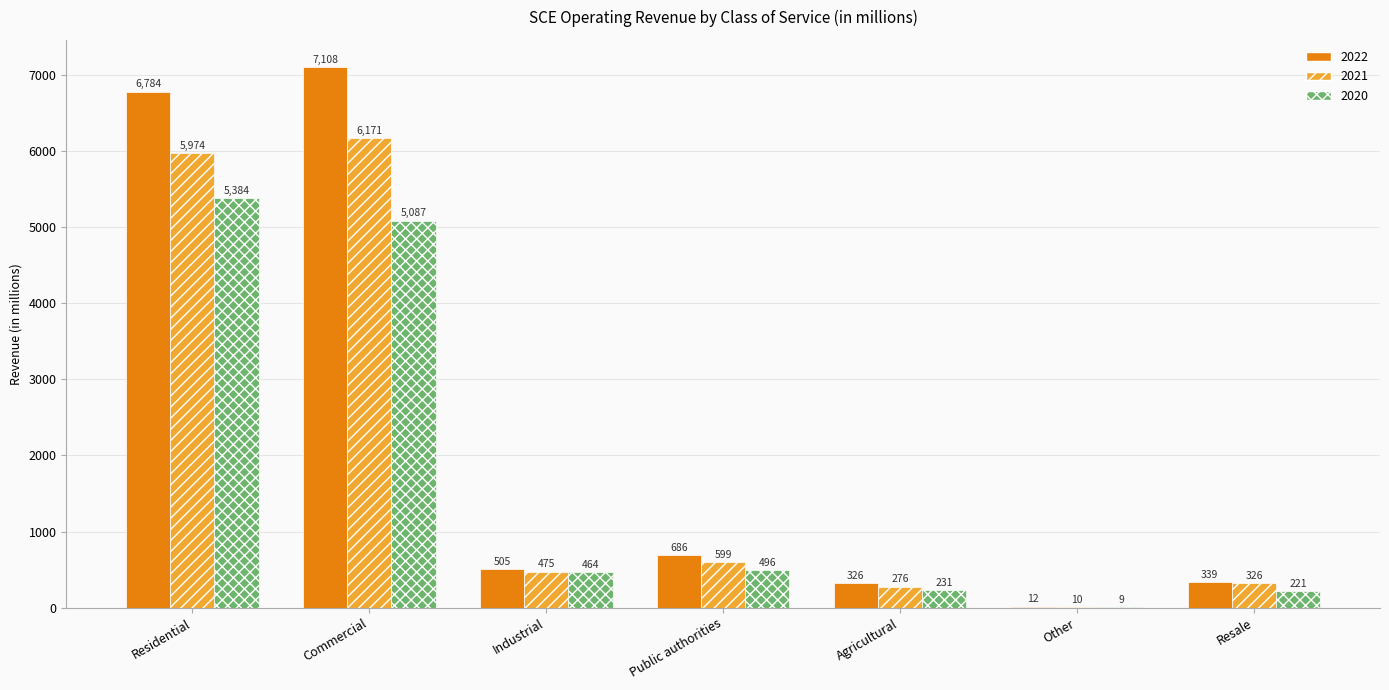

What is the sum of all 2022 values?

15760